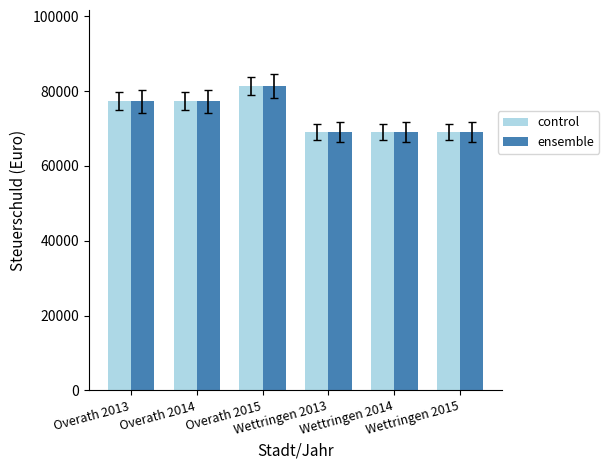

How many categories are shown in the chart?

6